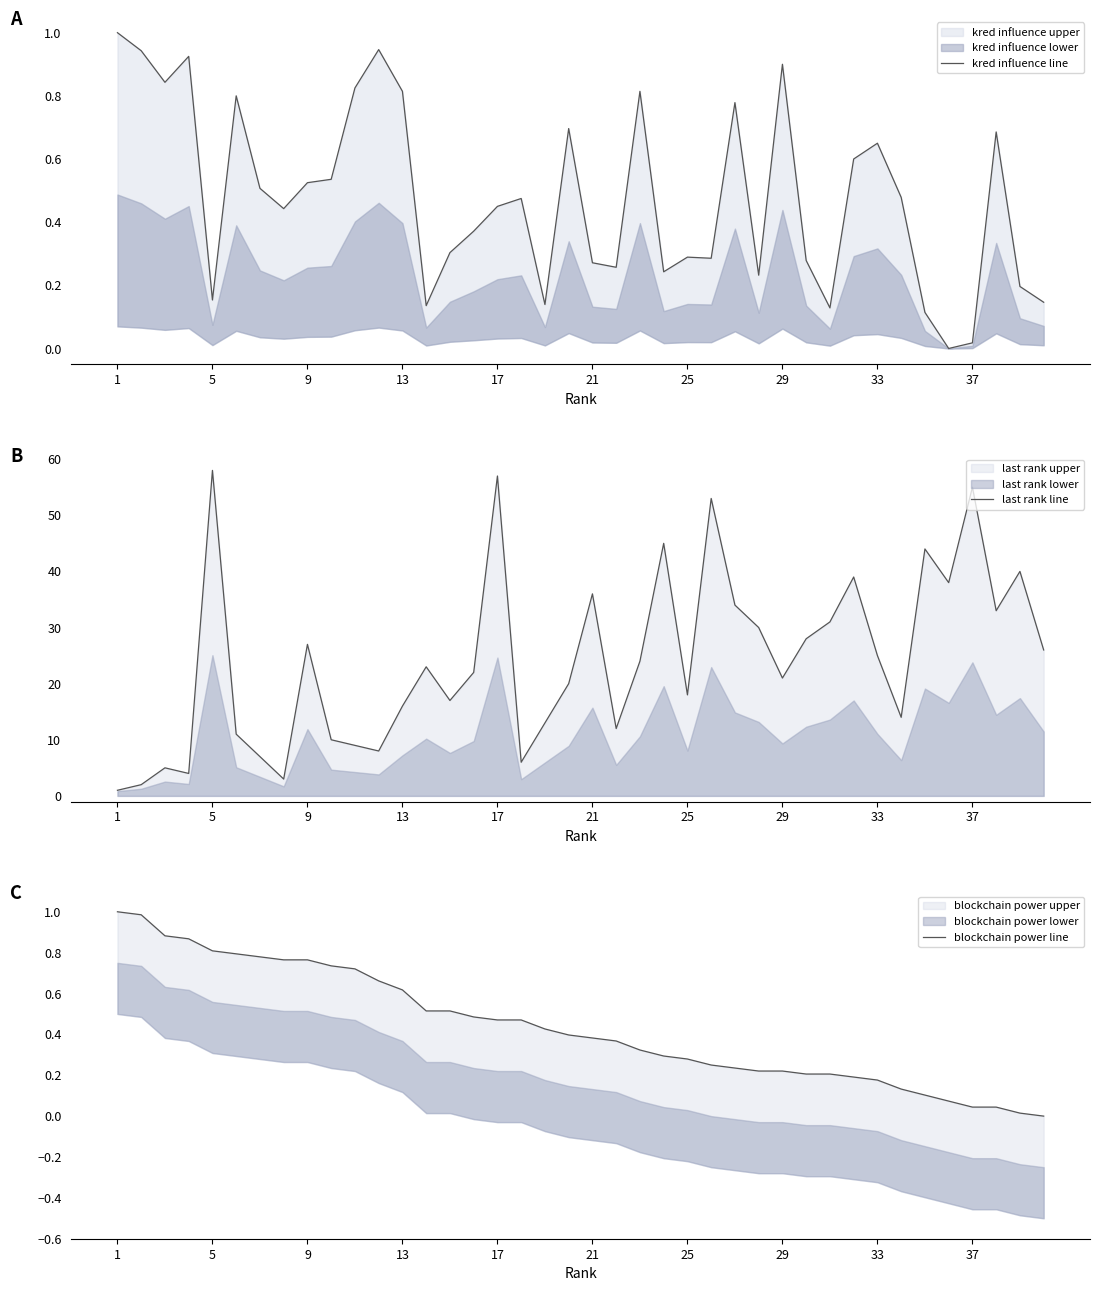

Reading right to left, extract all data points from this chart.

kred influence line: 0.1	0.2	0.7	0.0	0.0	0.1	0.5	0.7	0.6	0.1	0.3	0.9	0.2	0.8	0.3	0.3	0.2	0.8	0.3	0.3	0.7	0.1	0.5	0.5	0.4	0.3	0.1	0.8	0.9	0.8	0.5	0.5	0.4	0.5	0.8	0.2	0.9	0.8	0.9	1.0
last rank line: 26.0	40.0	33.0	55.0	38.0	44.0	14.0	25.0	39.0	31.0	28.0	21.0	30.0	34.0	53.0	18.0	45.0	24.0	12.0	36.0	20.0	13.0	6.0	57.0	22.0	17.0	23.0	16.0	8.0	9.0	10.0	27.0	3.0	7.0	11.0	58.0	4.0	5.0	2.0	1.0
blockchain power line: 0.0	0.0	0.0	0.0	0.1	0.1	0.1	0.2	0.2	0.2	0.2	0.2	0.2	0.2	0.2	0.3	0.3	0.3	0.4	0.4	0.4	0.4	0.5	0.5	0.5	0.5	0.5	0.6	0.7	0.7	0.7	0.8	0.8	0.8	0.8	0.8	0.9	0.9	1.0	1.0